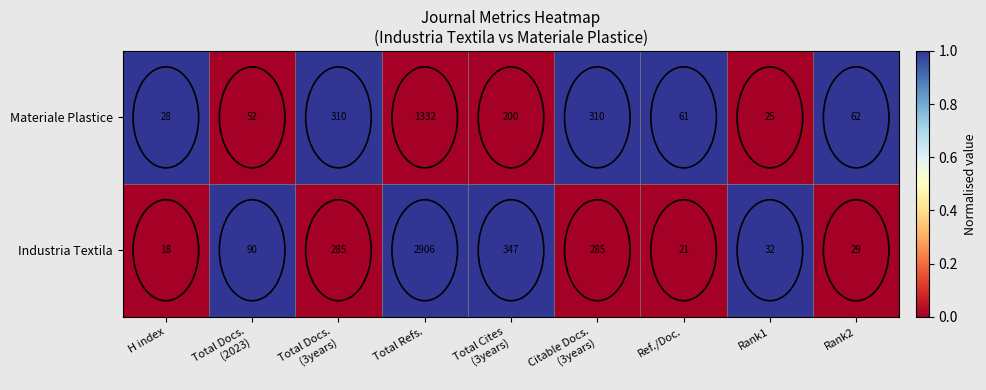

True or false: Materiale Plastice has a value of 62 at Rank2.

True